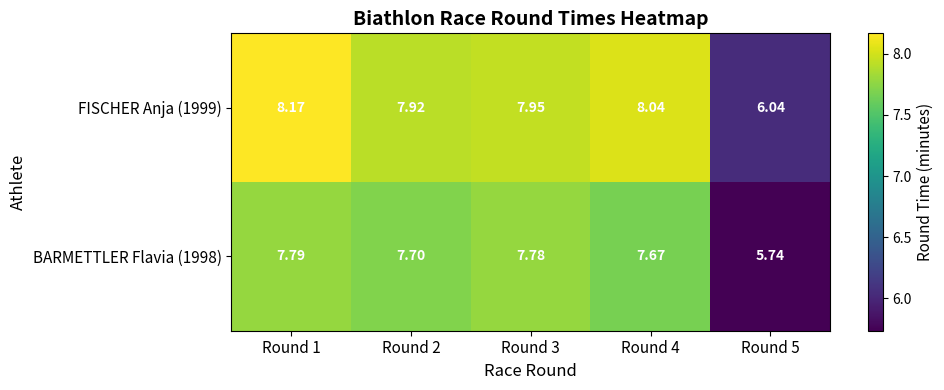

Which series has the largest range (max minus min)?

FISCHER Anja (1999)